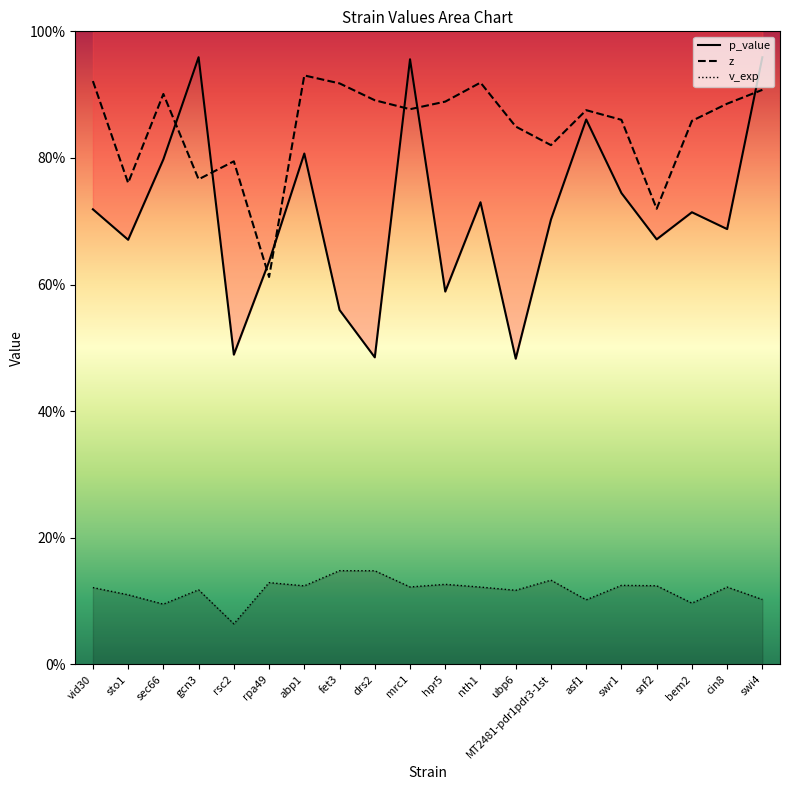

How many distinct data groups are displayed?

3